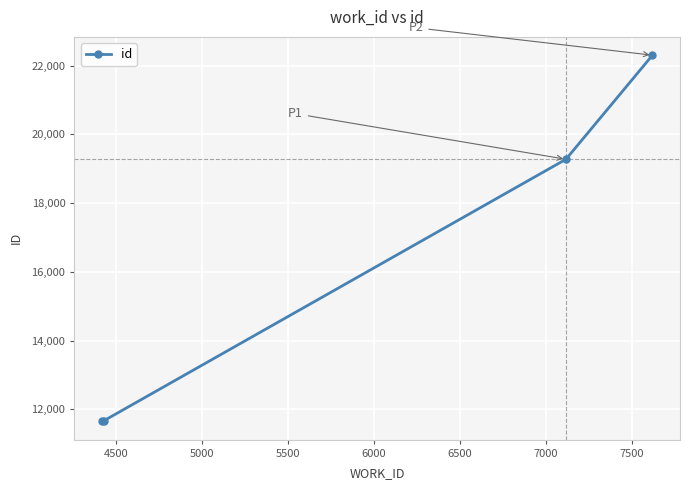

What is the greatest value displayed?

22303